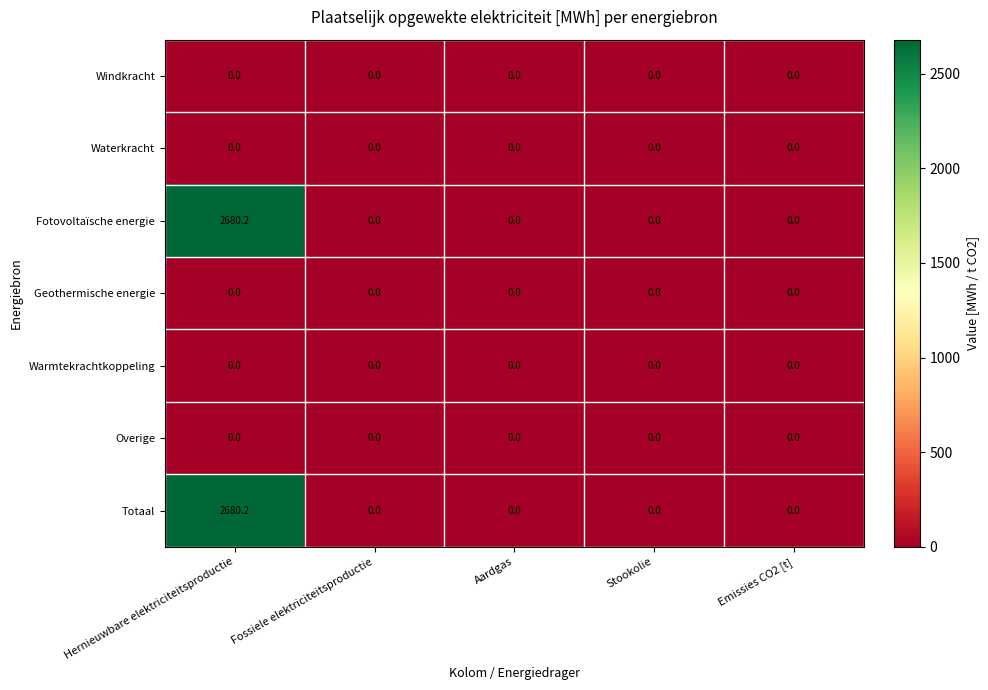

At which category is the sum across all series the highest?

Hernieuwbare elektriciteitsproductie